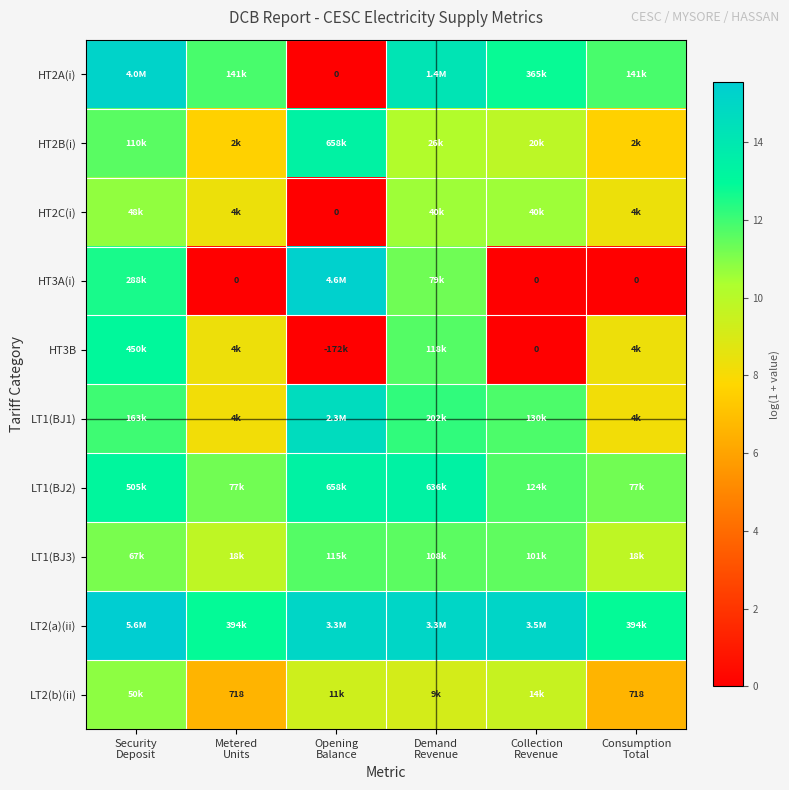

How many categories are shown in the chart?

6